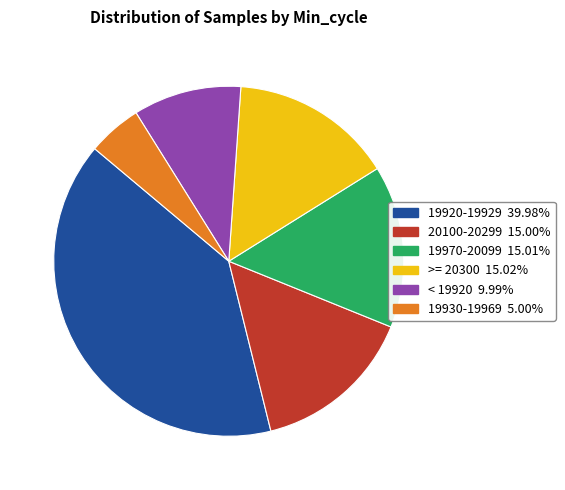

Does any single category account for the majority?

No